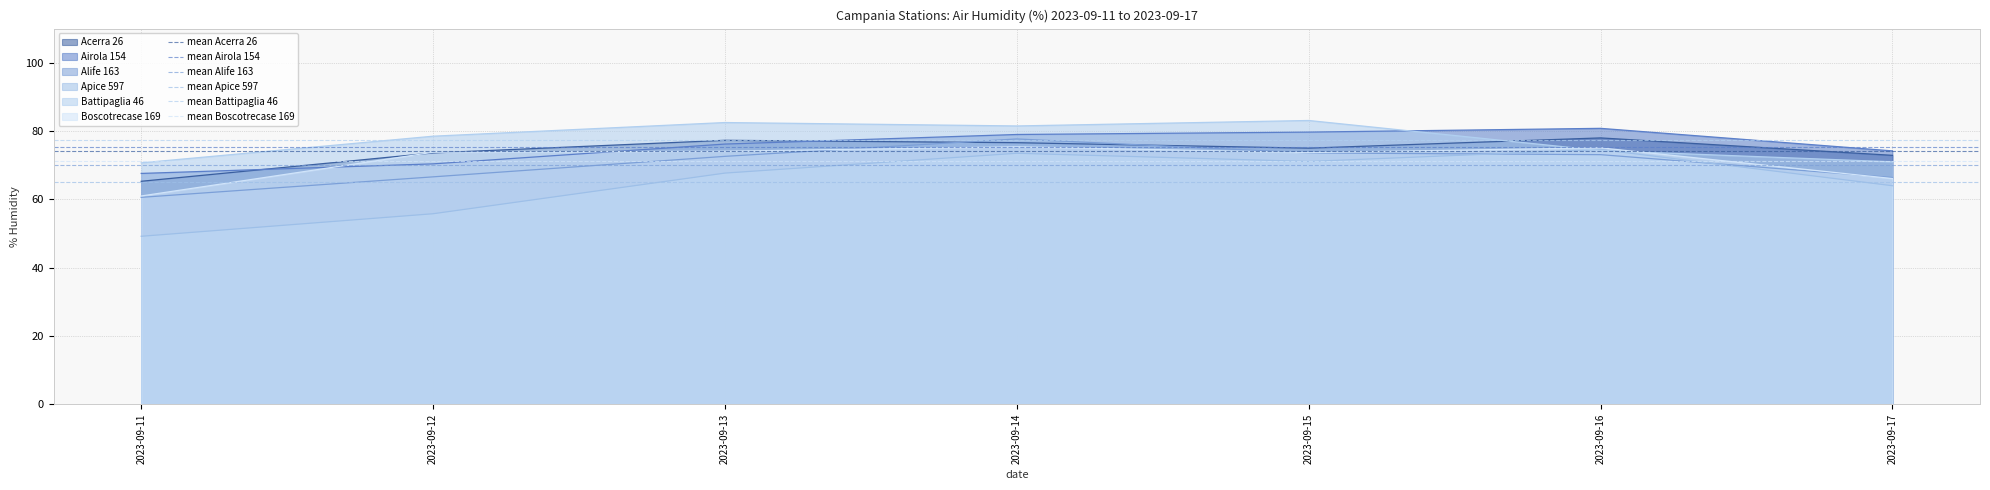

What is the sum of all mean Apice 597 values?

130.3